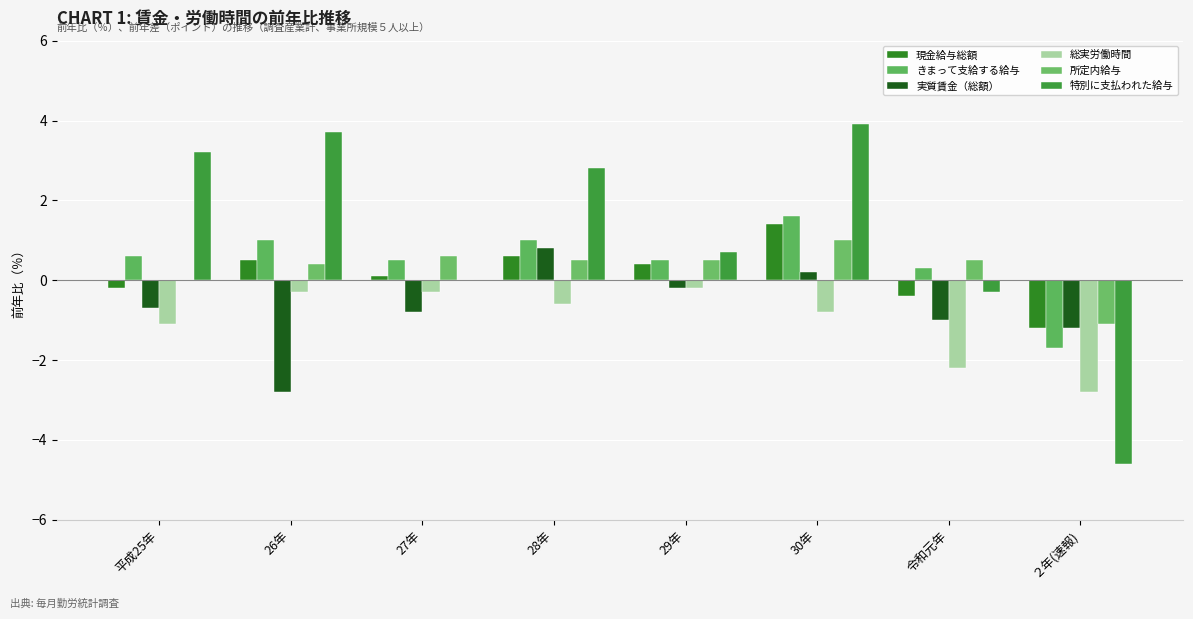

What is the minimum value for 現金給与総額?

-1.2